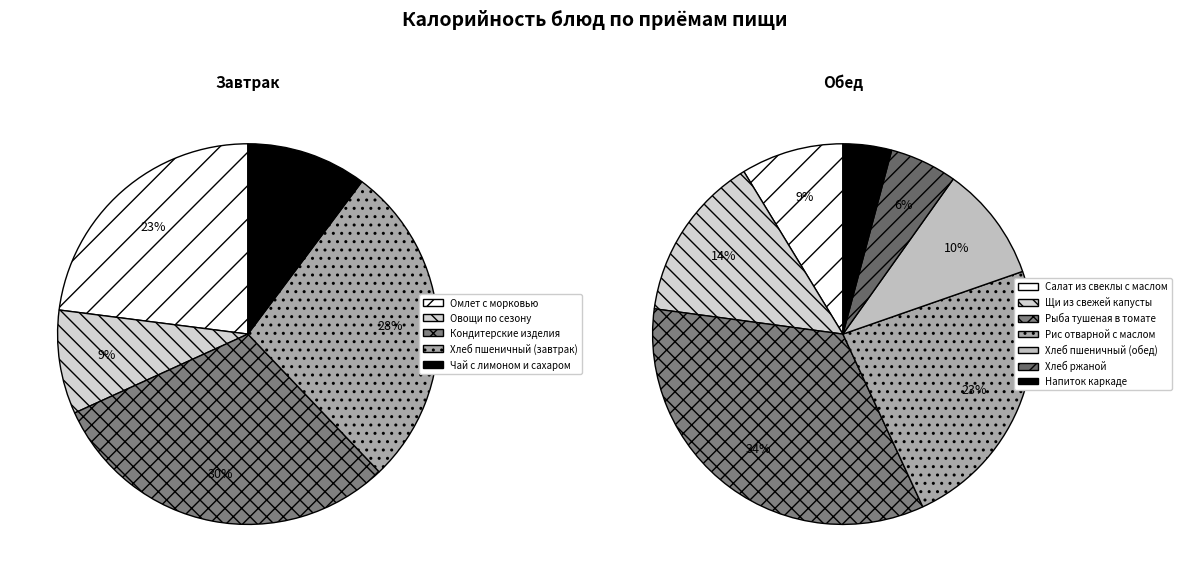

Which slice is the smallest?

Напиток каркаде